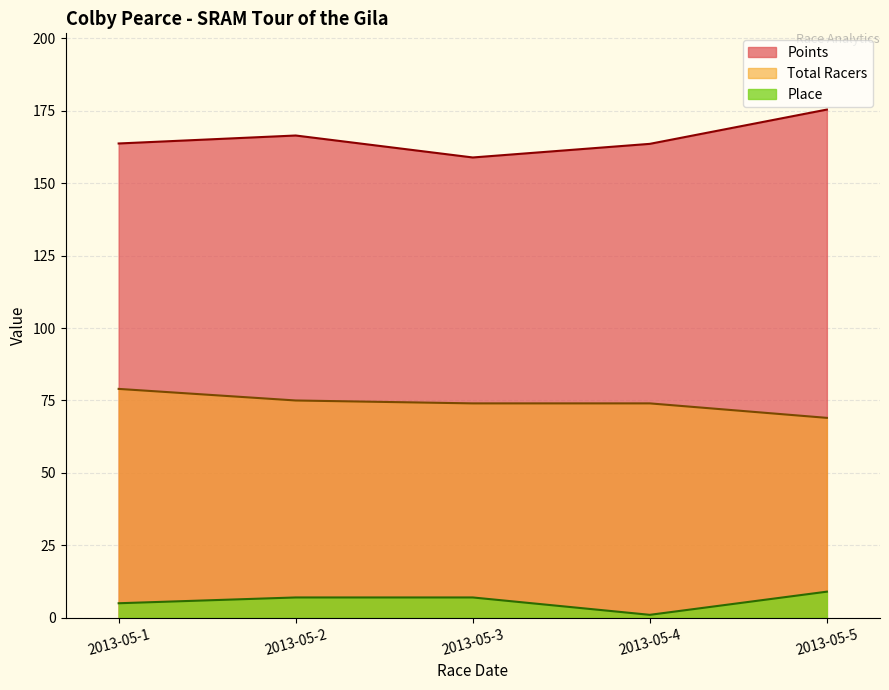

Does the chart display data point markers on the line(s)?

No